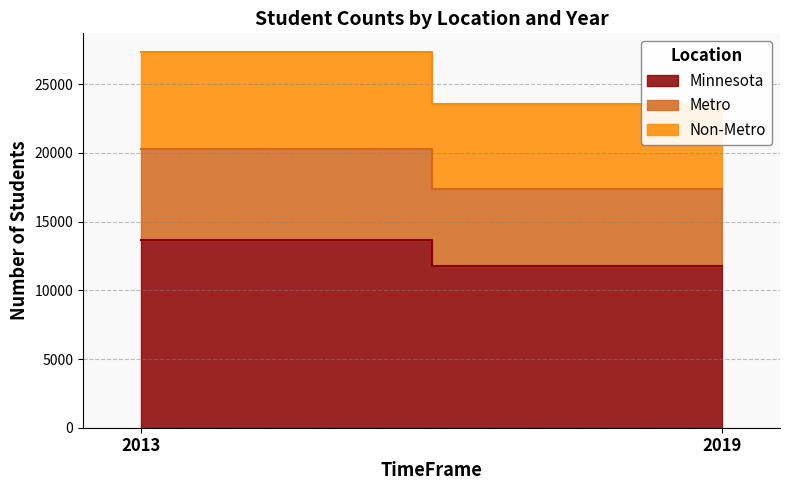

What is the average value of the Metro series?

6115